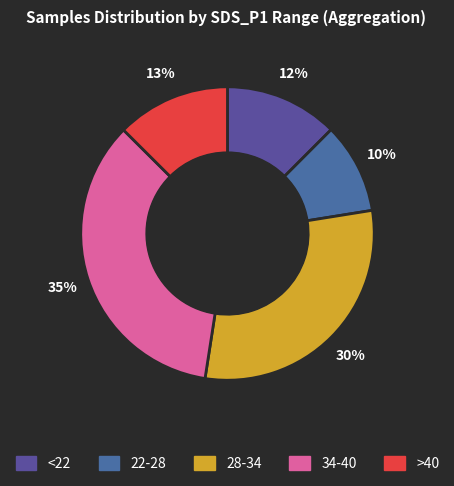

Count the number of slices in the pie.

5